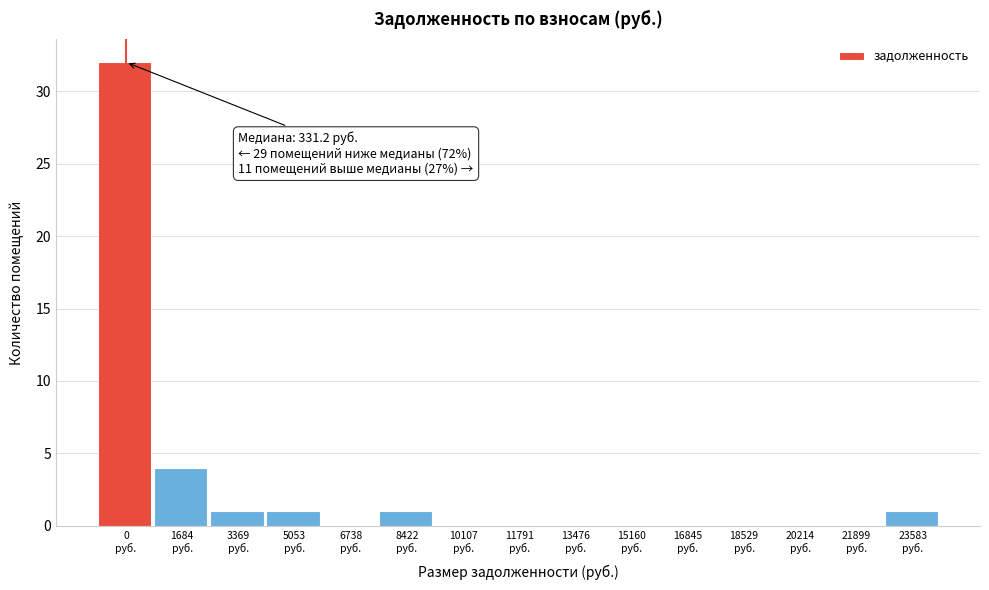

What is the greatest value displayed?

32